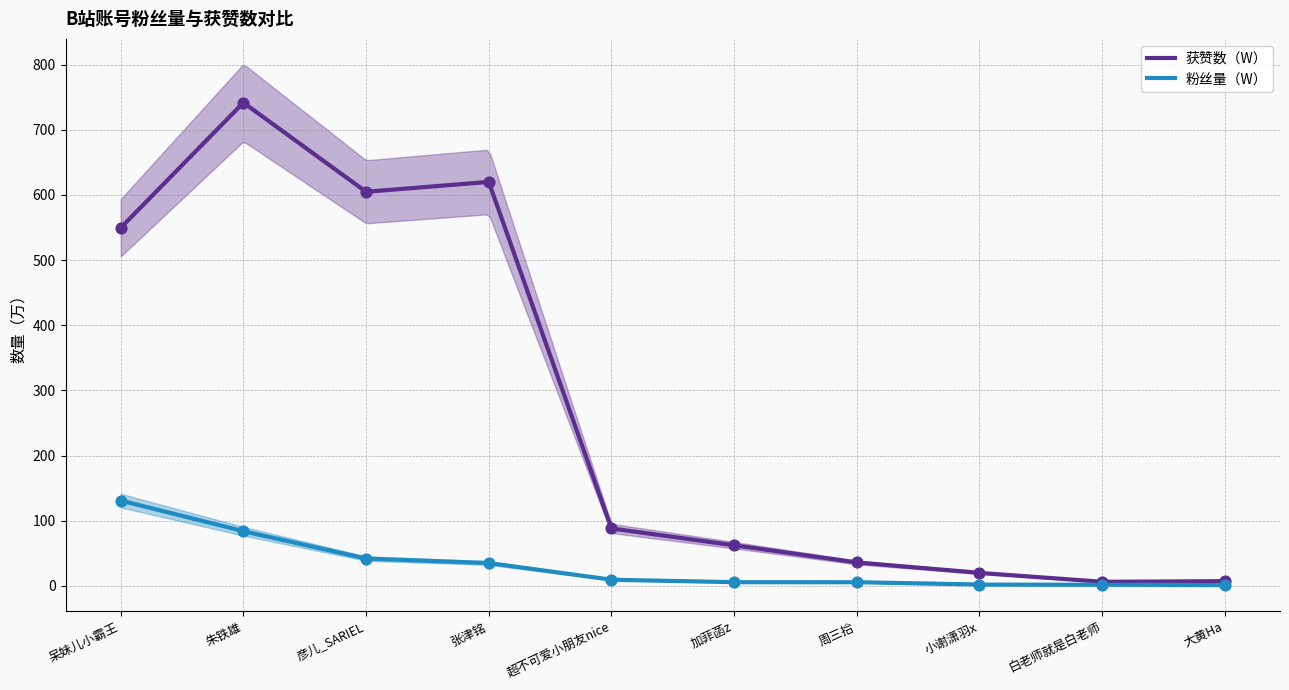

At how many categories does at least one series exceed 504?

4